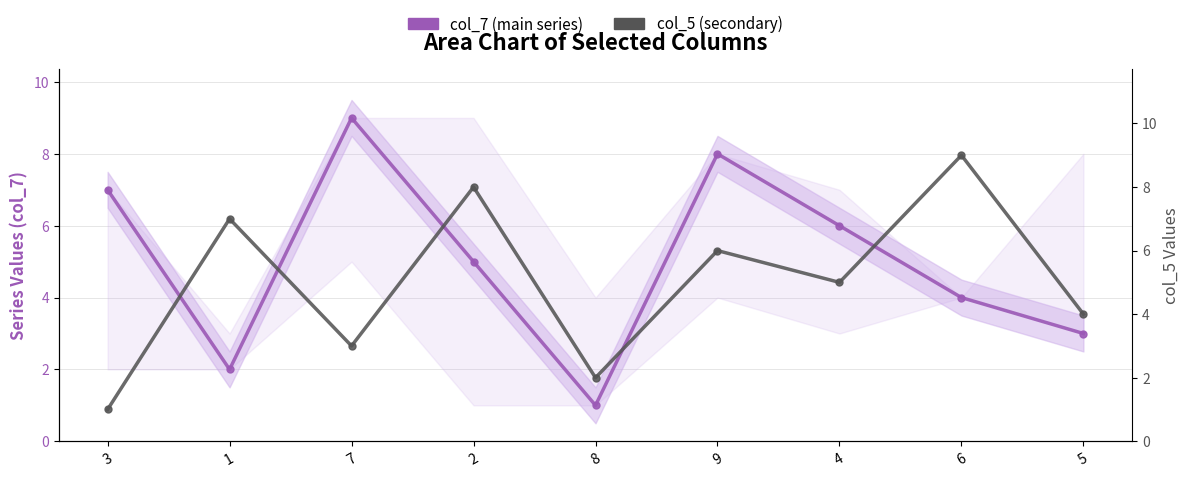

At which label does col_5 (secondary) reach its peak?

6